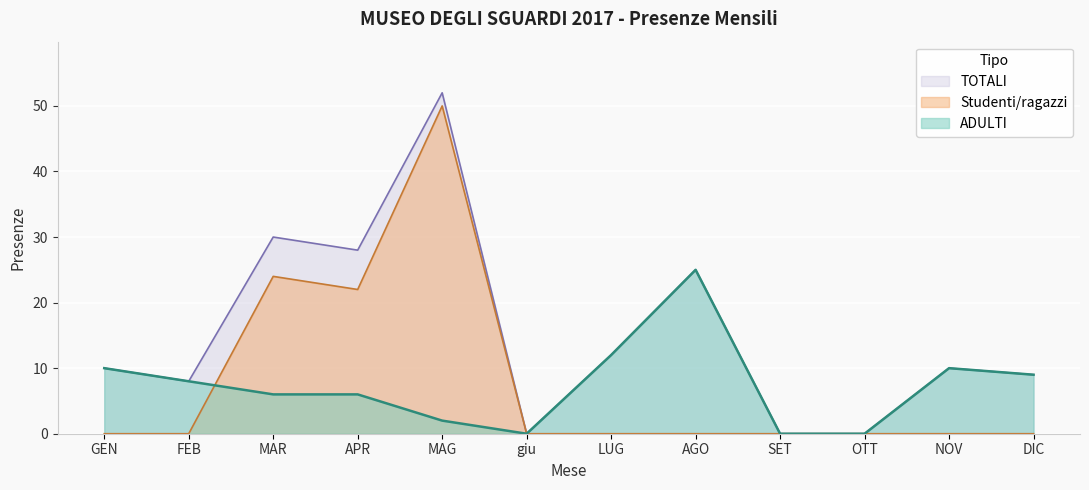

What position from the right is OTT?

3